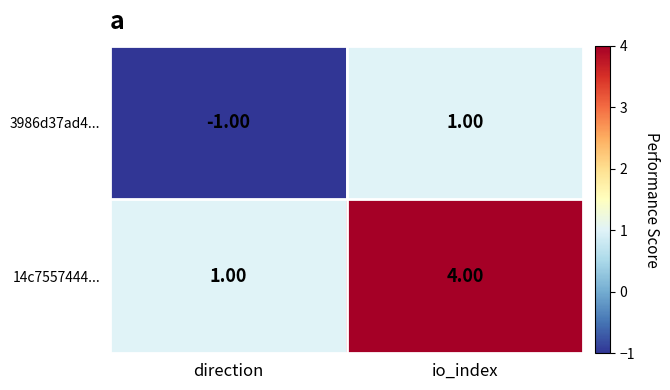

Between direction and io_index, which series saw the biggest shift?

14c7557444...